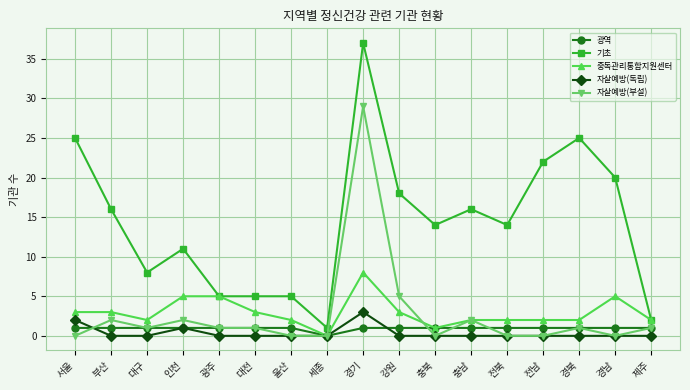

At which category does the chart reach its peak across all series?

경기